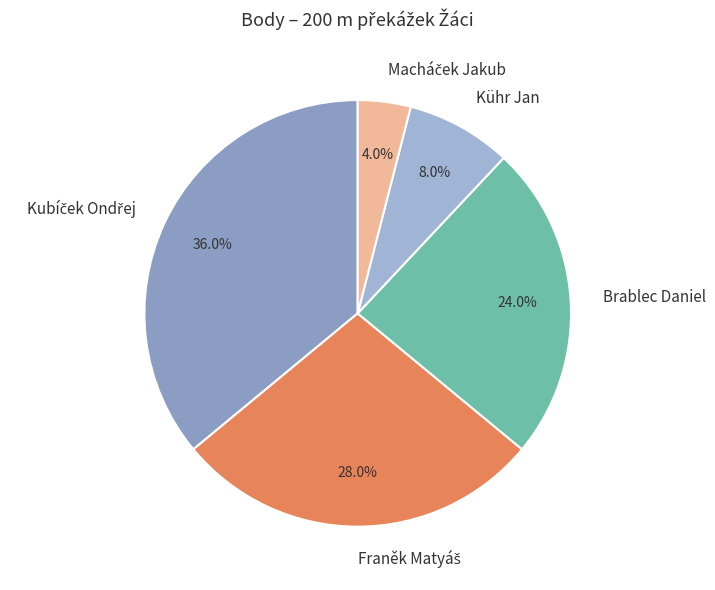

How many slices are in this pie chart?

5